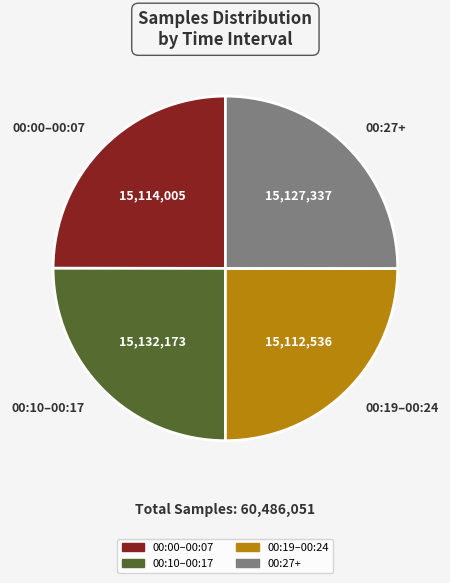

Count the number of slices in the pie.

4